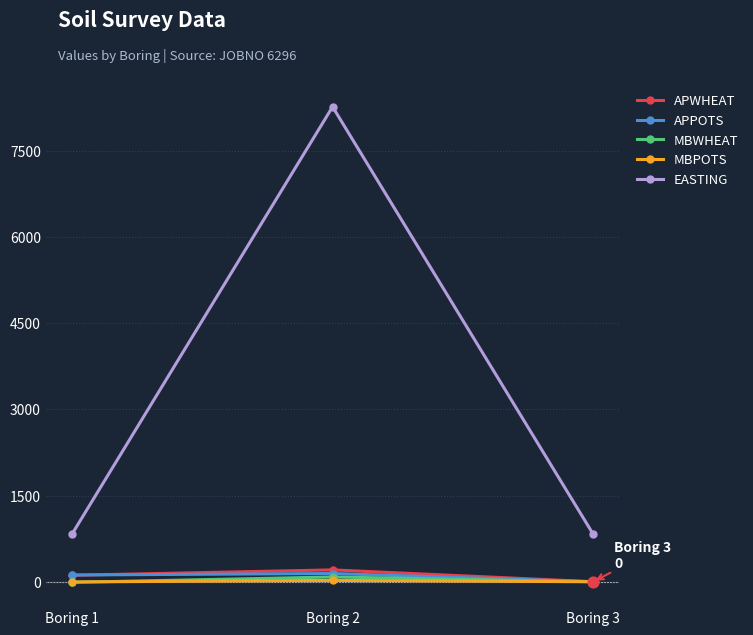

What are all the series names shown in the legend?

APWHEAT, APPOTS, MBWHEAT, MBPOTS, EASTING